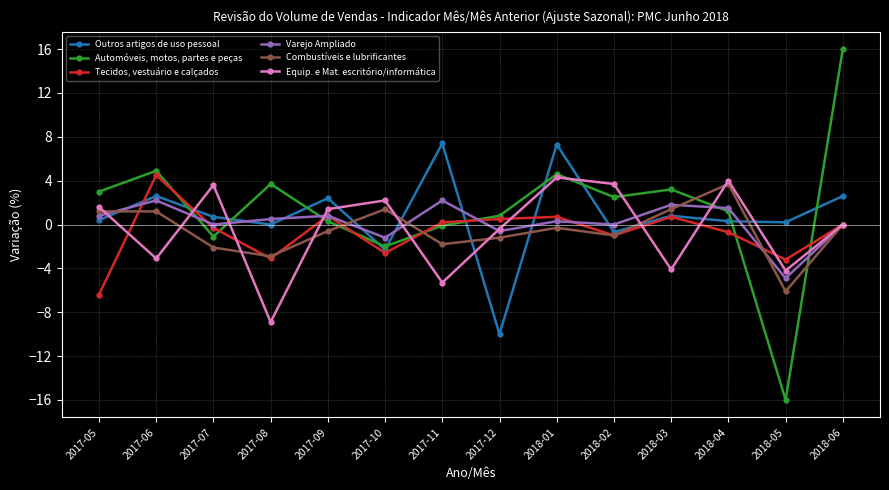

Which series has the widest spread of values?

Automóveis, motos, partes e peças